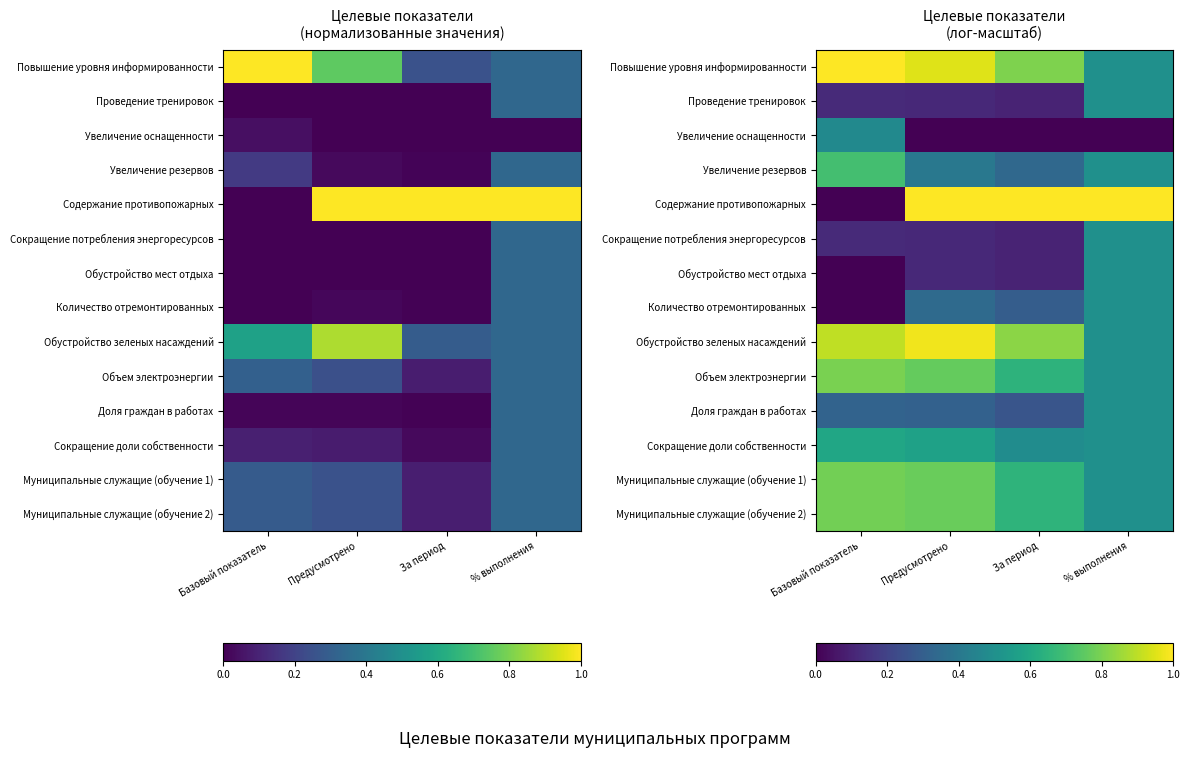

Count the number of categories in the chart.

4